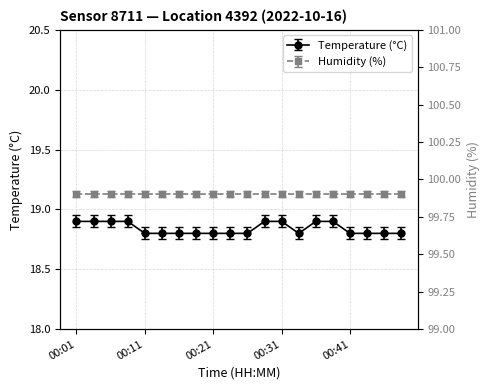

Between 00:38 and 00:11, which is larger?

00:38